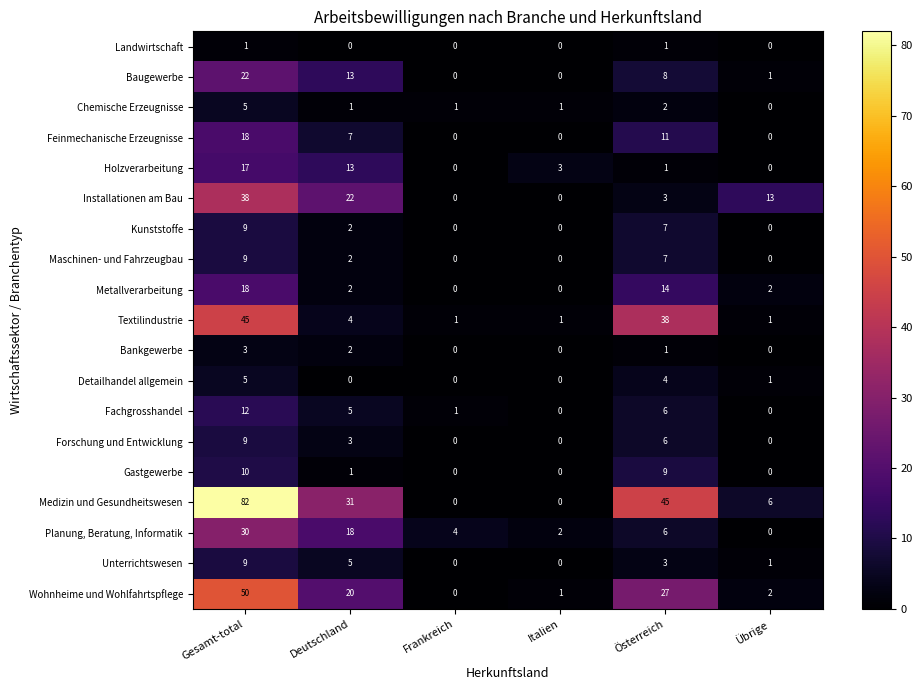

How many Chemische Erzeugnisse values are between 1 and 2?

4